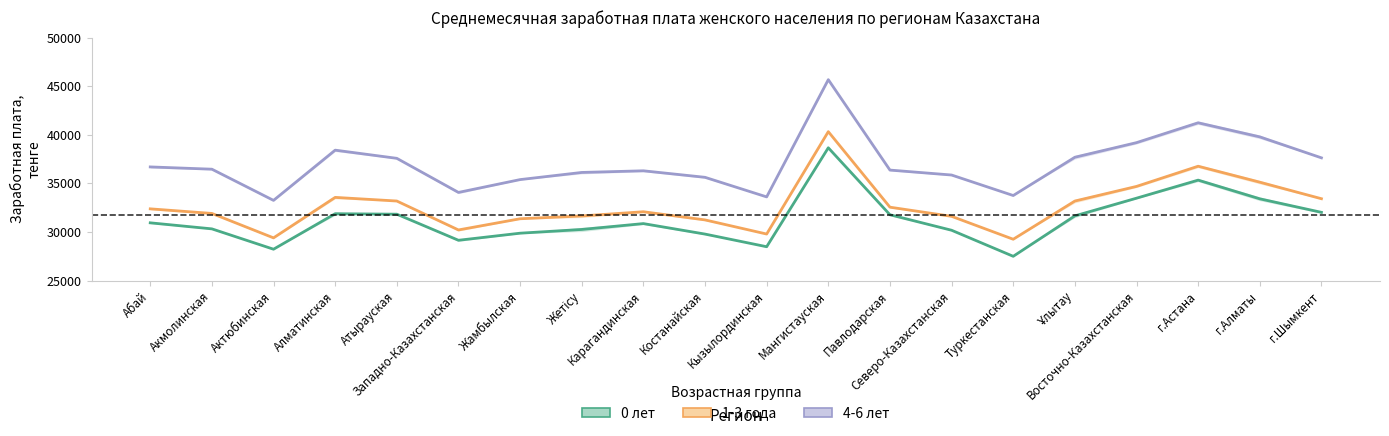

Reading left to right, what are all the values shown in this chart?

0 лет: 30944.0	30323.0	28230.0	31880.5	31831.5	29149.5	29877.5	30262.5	30865.5	29786.5	28486.0	38662.0	31773.5	30180.5	27500.5	31660.0	33478.0	35335.5	33412.5	32022.0
1-3 года: 32382.0	31910.0	29397.0	33560.5	33186.0	30212.5	31362.5	31650.5	32083.5	31244.0	29791.0	40320.0	32552.5	31611.5	29255.0	33184.5	34689.0	36765.5	35124.0	33423.0
4-6 лет: 36693.5	36459.5	33252.5	38418.0	37577.0	34071.0	35389.5	36125.0	36294.5	35624.0	33610.0	45667.0	36369.0	35860.5	33752.0	37688.0	39190.5	41232.0	39782.5	37626.5